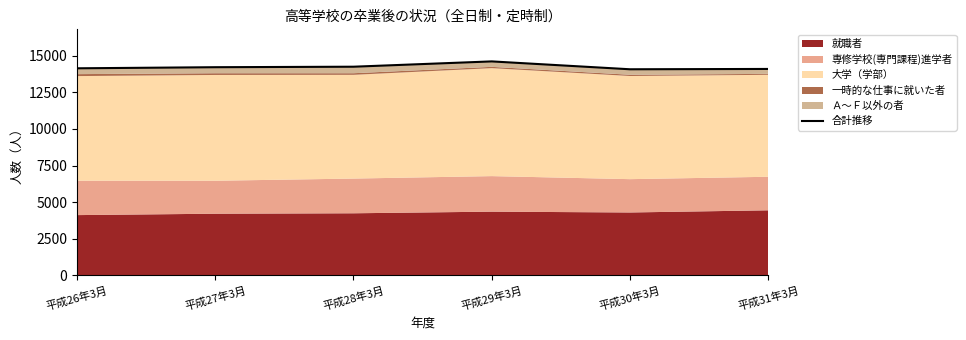

List the labels in order of value, largest first.

平成29年3月, 平成28年3月, 平成27年3月, 平成26年3月, 平成31年3月, 平成30年3月